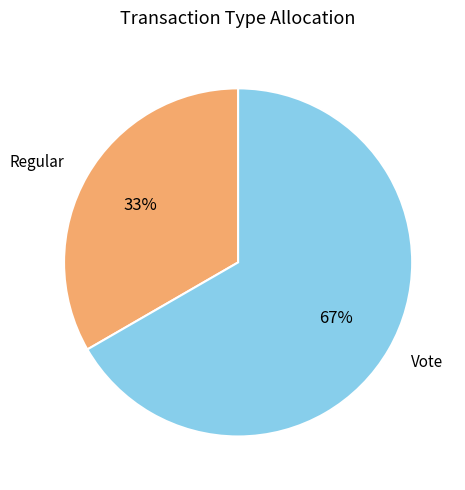

What percentage is the Regular slice, to the nearest percent?

33%